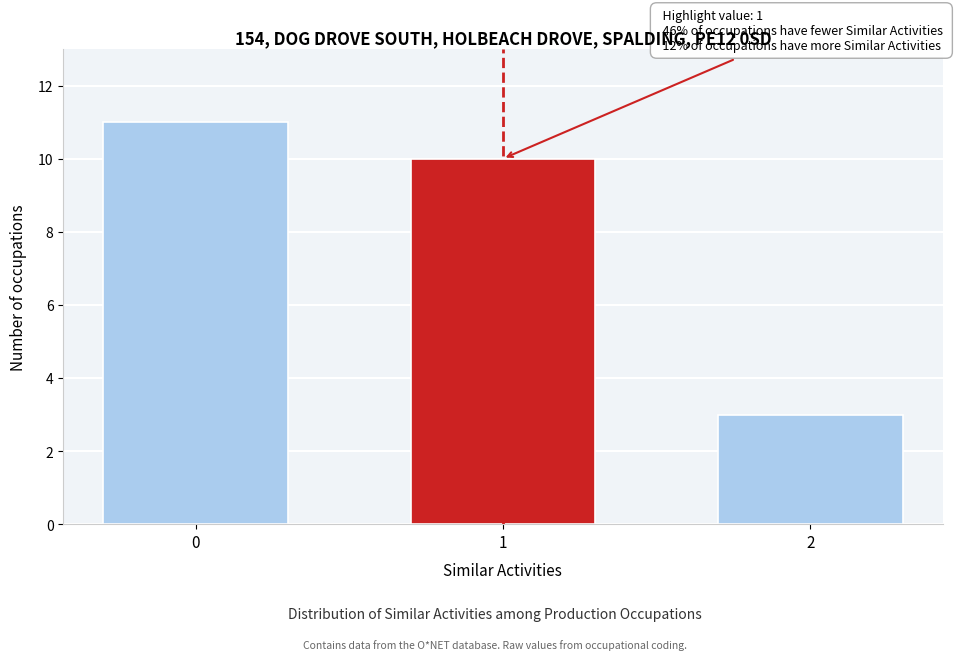

Reading left to right, extract all data points from this chart.

11	10	3